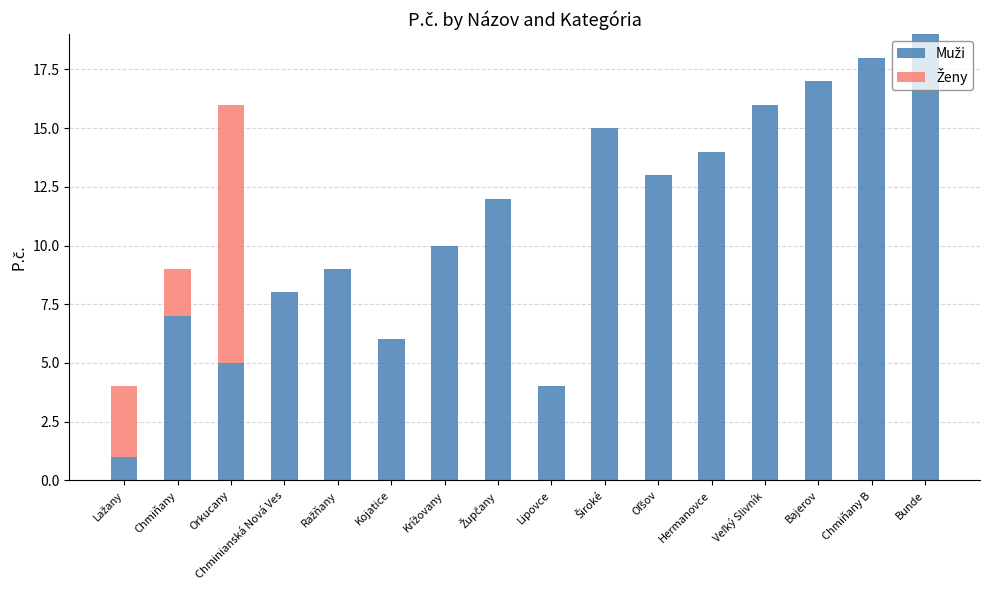

What is the total value across all series at Lipovce?

4